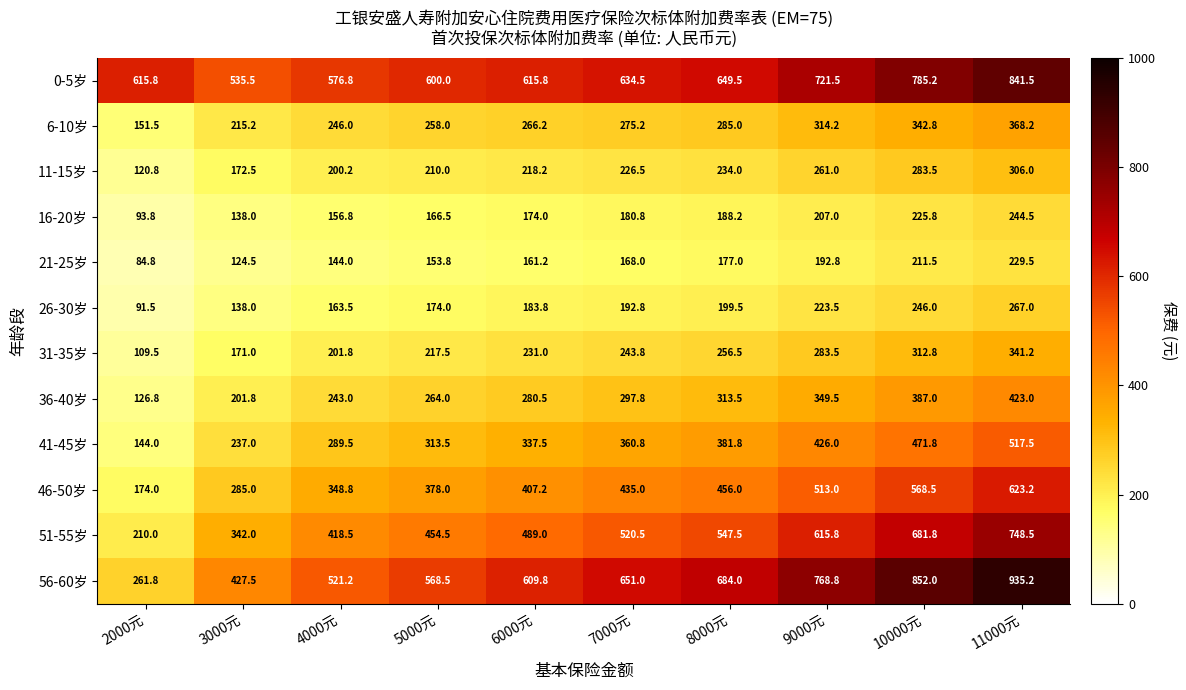

What is the sum of the 41-45岁 values at 2000元 and 9000元?

570.0